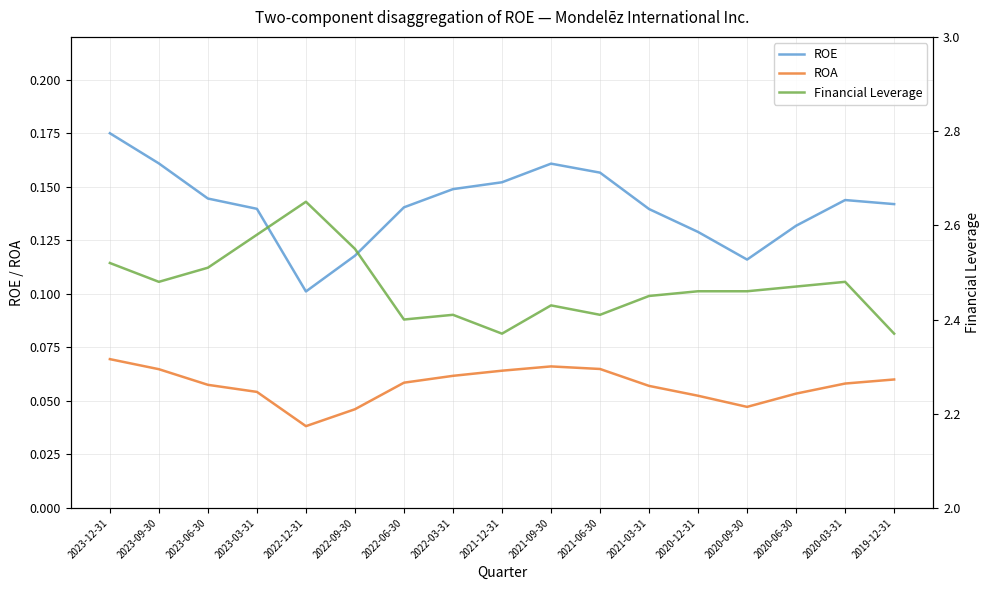

What is the total value across all series at 2022-12-31?

2.8